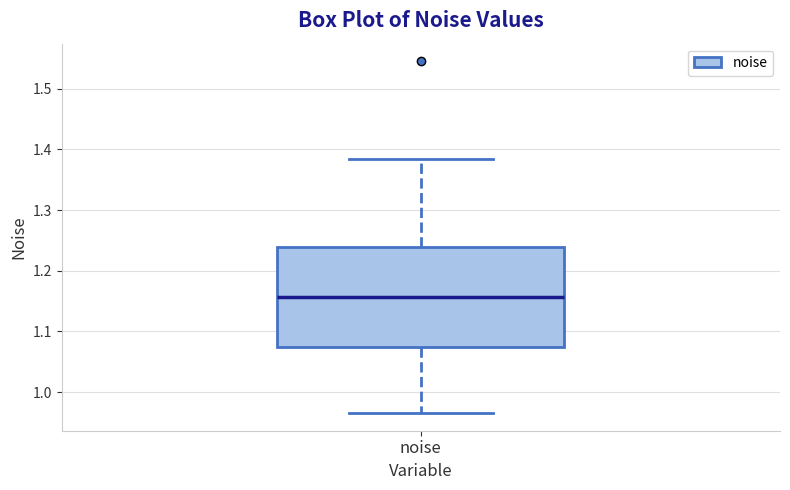

Transcribe this box plot: give where the median line is, the range the box spans, and where the two whiskers end, as read against the y-axis. The values are not printed on the chart, so give them approximately, as read against the axis.

median 1.16, box 1.07 to 1.24, whiskers 0.97 to 1.38